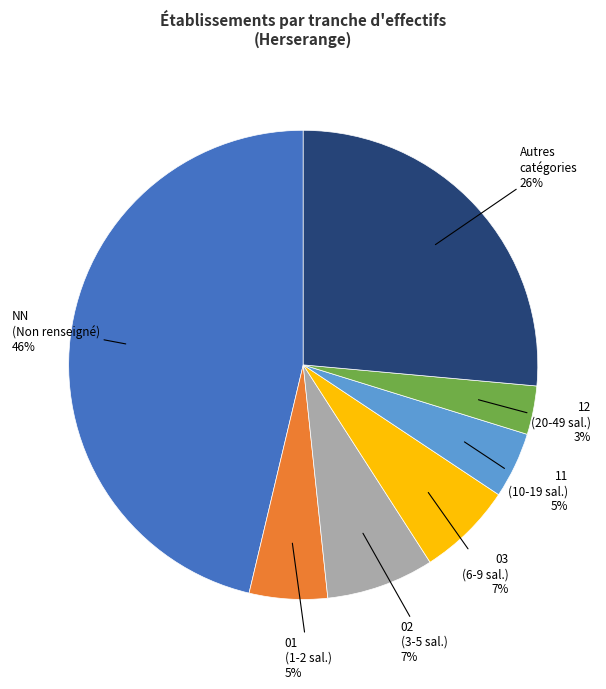

Does any single category account for the majority?

No